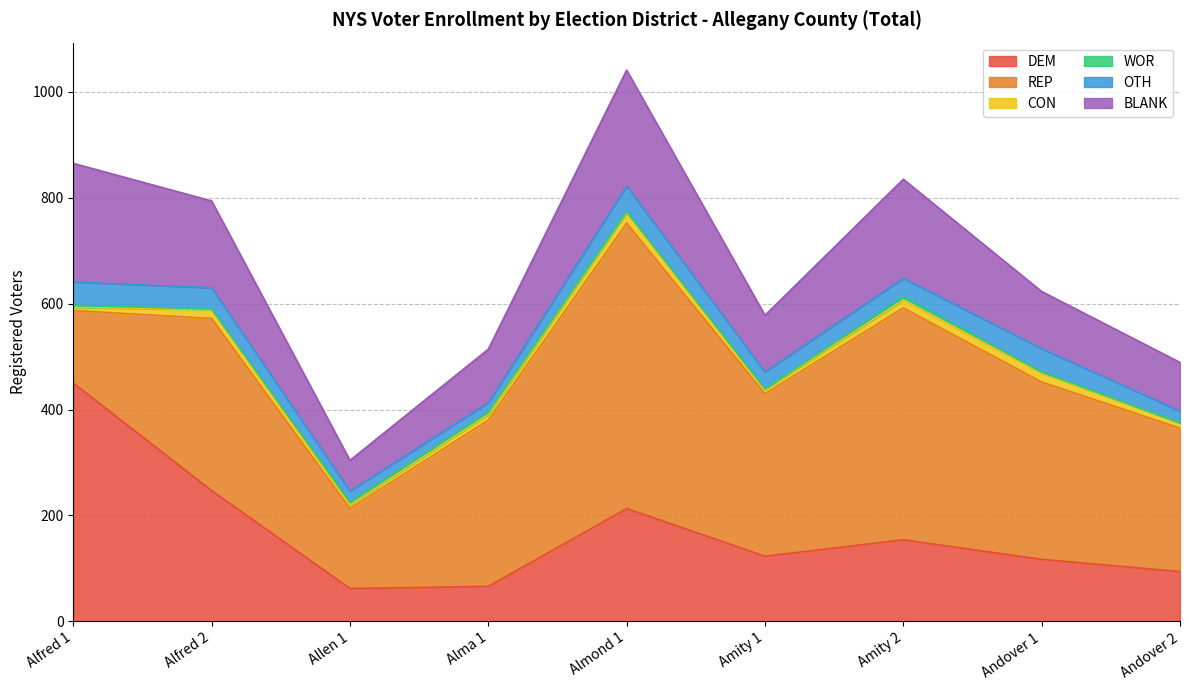

Reading left to right, transcribe all the data shown in this chart.

DEM: Alfred 1=450	Alfred 2=247	Allen 1=62	Alma 1=66	Almond 1=213	Amity 1=123	Amity 2=154	Andover 1=117	Andover 2=94
REP: Alfred 1=137	Alfred 2=325	Allen 1=151	Alma 1=314	Almond 1=539	Amity 1=307	Amity 2=438	Andover 1=335	Andover 2=271
CON: Alfred 1=6	Alfred 2=17	Allen 1=7	Alma 1=11	Almond 1=20	Amity 1=8	Amity 2=15	Andover 1=17	Andover 2=10
WOR: Alfred 1=4	Alfred 2=1	Allen 1=5	Alma 1=4	Almond 1=2	Amity 1=1	Amity 2=6	Andover 1=2	Andover 2=0
OTH: Alfred 1=44	Alfred 2=40	Allen 1=21	Alma 1=18	Almond 1=48	Amity 1=32	Amity 2=35	Andover 1=44	Andover 2=22
BLANK: Alfred 1=224	Alfred 2=164	Allen 1=58	Alma 1=101	Almond 1=219	Amity 1=107	Amity 2=187	Andover 1=108	Andover 2=92